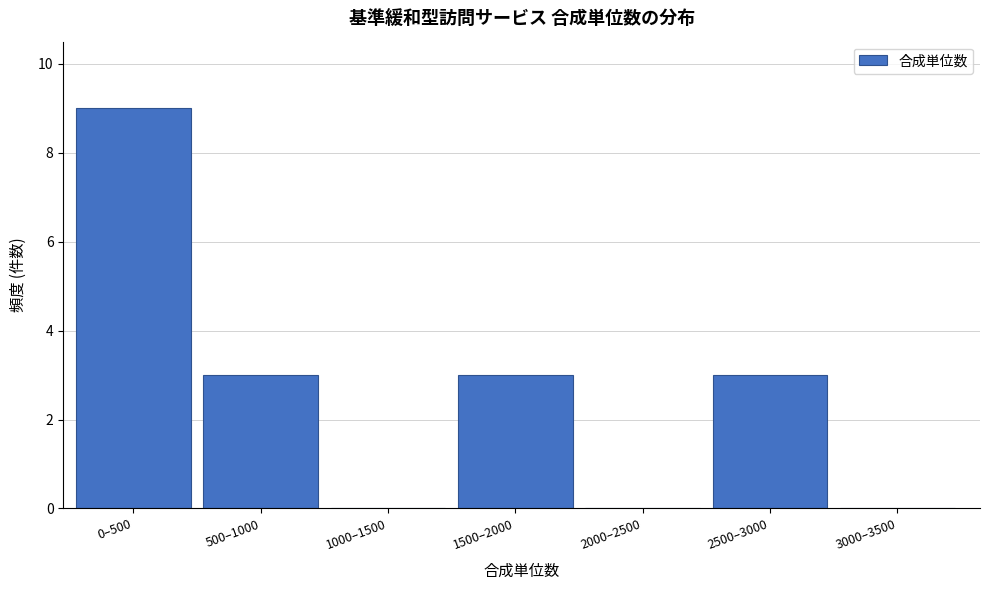

Reading right to left, extract all data points from this chart.

3000–3500=0	2500–3000=3	2000–2500=0	1500–2000=3	1000–1500=0	500–1000=3	0–500=9